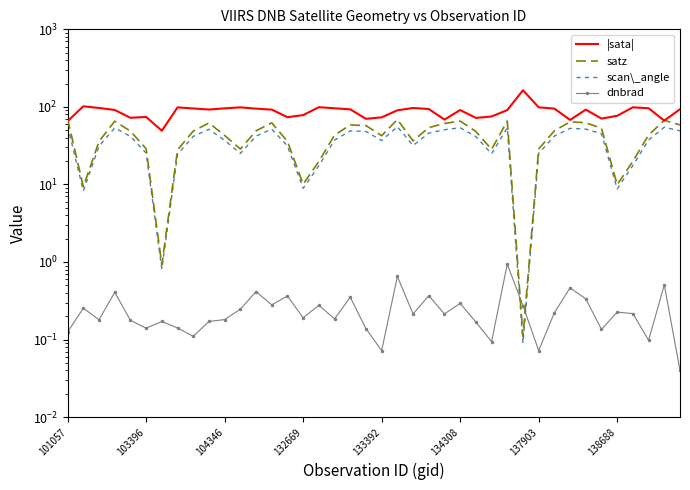

In dnbrad, how many points are higher than both neighbors (excluding endpoints)?

14